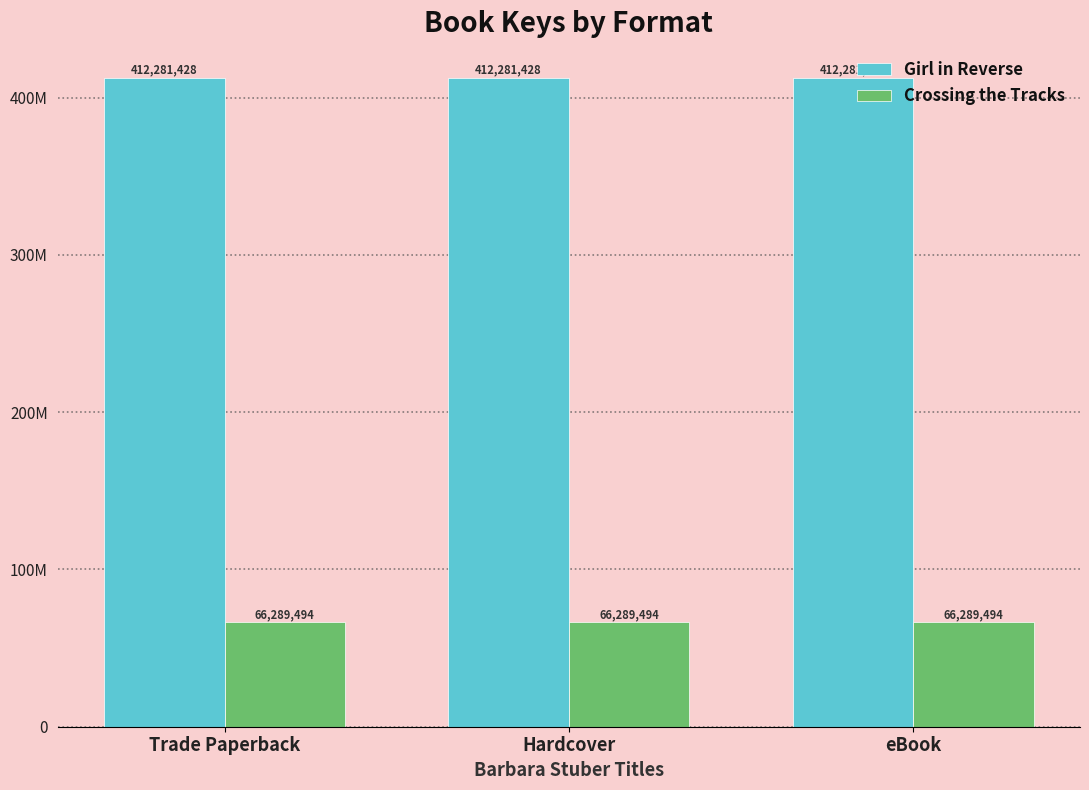

What are all the series names shown in the legend?

Girl in Reverse, Crossing the Tracks